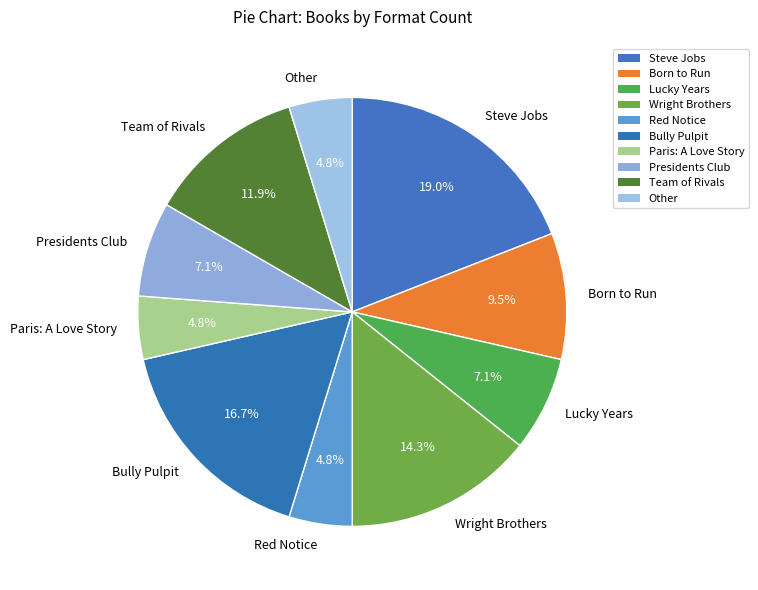

Count the number of slices in the pie.

10